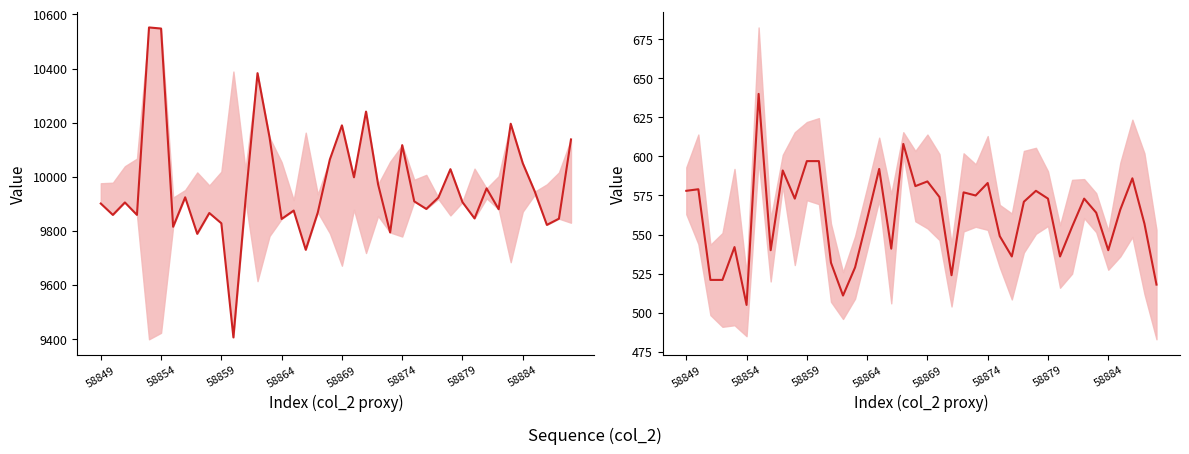

Reading left to right, what are all the values shown in this chart?

col_4: 9901	9859	9905	9859	10552	10548	9815	9924	9789	9866	9828	9406	9912	10383	10145	9844	9875	9730	9868	10064	10190	9998	10241	9972	9794	10117	9909	9881	9923	10028	9906	9846	9957	9880	10196	10050	9945	9822	9845	10138
col_6: 578	579	521	521	542	505	640	540	591	573	597	597	532	511	529	560	592	541	608	581	584	574	524	577	575	583	549	536	571	578	573	536	555	573	564	540	566	586	557	518